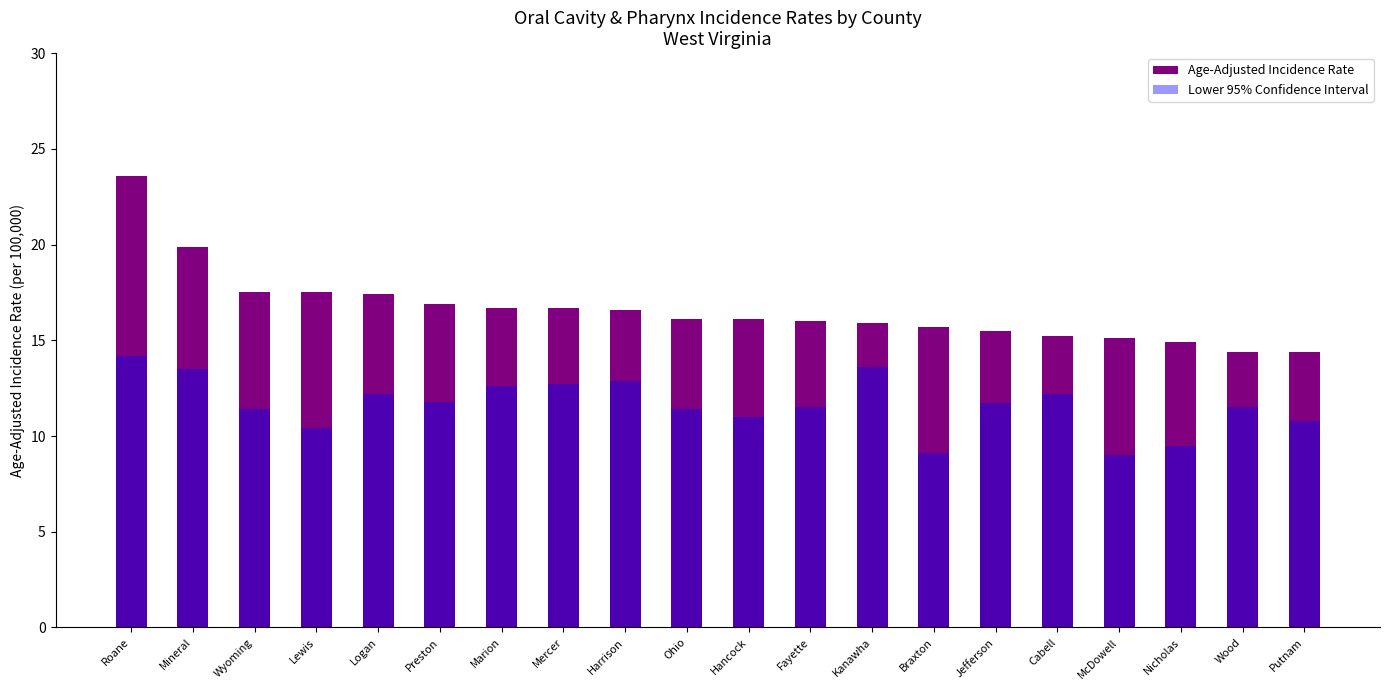

List the labels in order of Age-Adjusted Incidence Rate value, smallest first.

Wood, Putnam, Nicholas, McDowell, Cabell, Jefferson, Braxton, Kanawha, Fayette, Ohio, Hancock, Harrison, Marion, Mercer, Preston, Logan, Wyoming, Lewis, Mineral, Roane